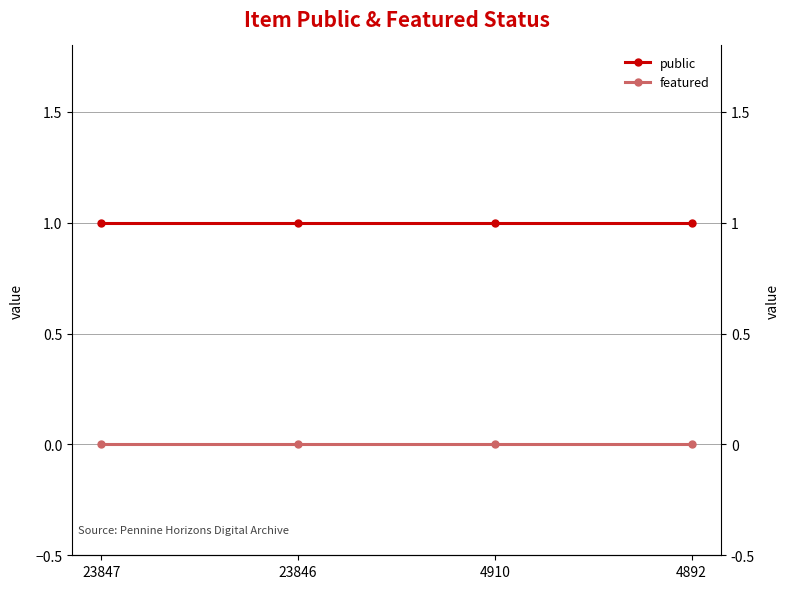

At 23846, list the series in order from smallest to largest.

featured, public